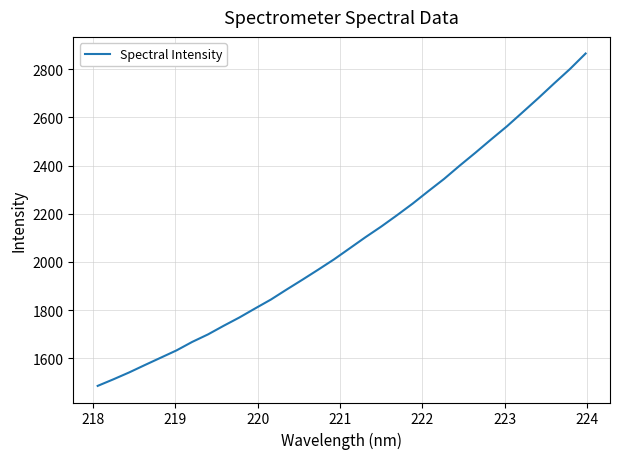

What is the minimum value shown in the chart?

1484.9